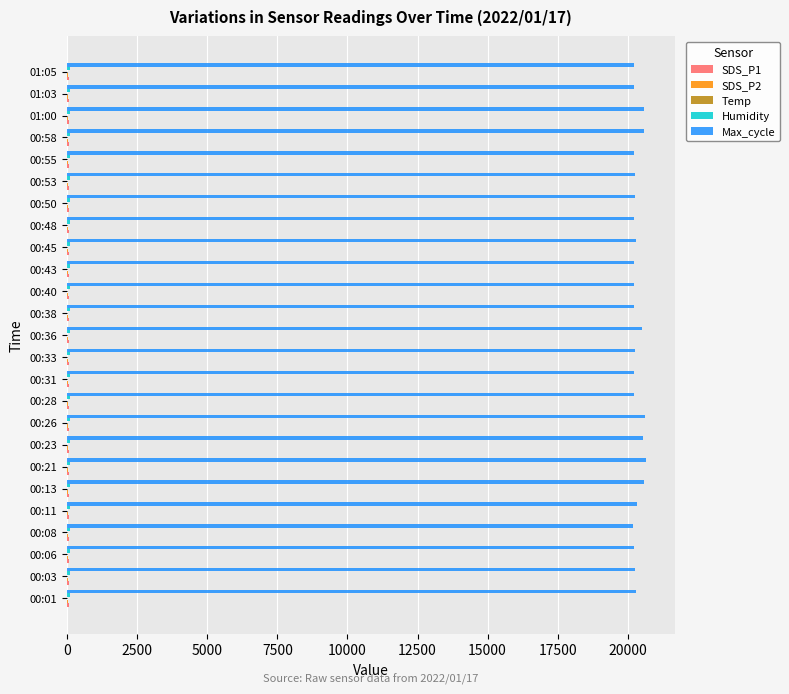

Count the number of categories in the chart.

25